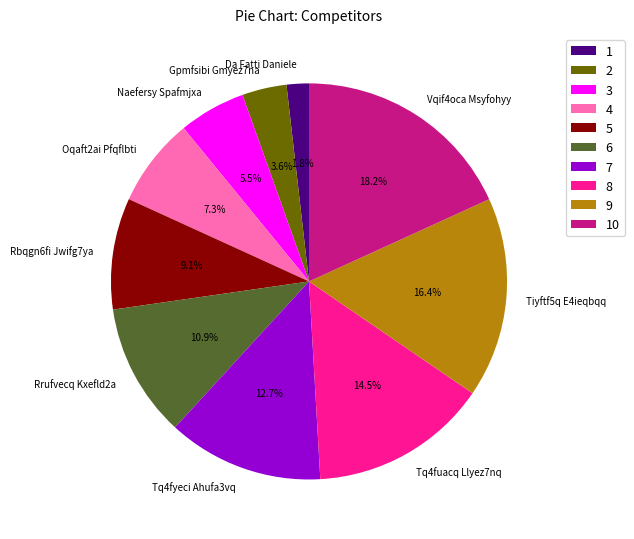

Is there a majority slice in this chart?

No